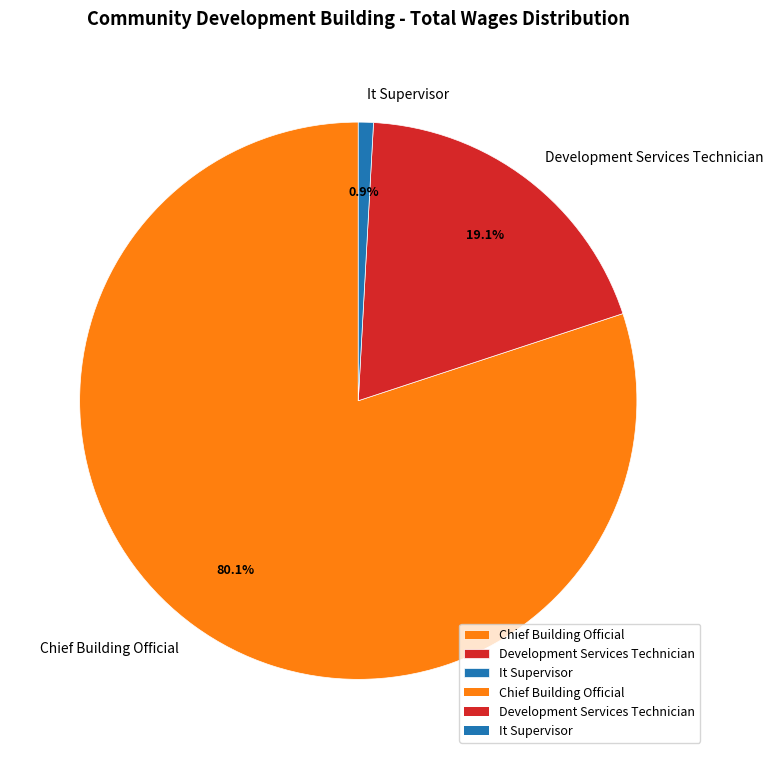

To the nearest percent, what is the difference between the largest and smallest slice percentages?

79%